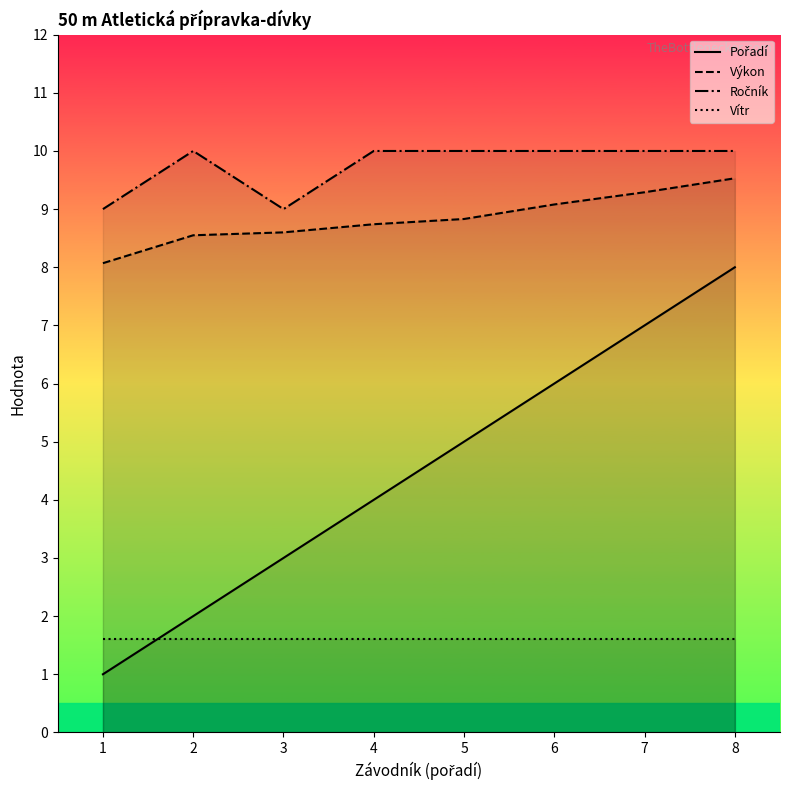

What is the spread (max minus min) of values at 1?

8.0